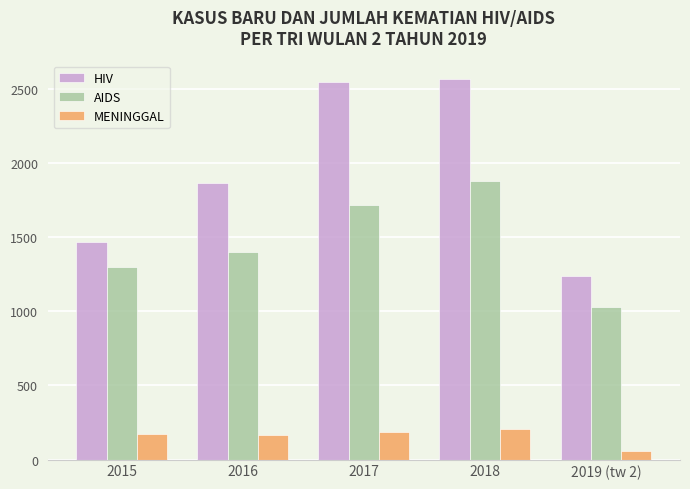

Rank the series at 2017 from highest to lowest value.

HIV, AIDS, MENINGGAL